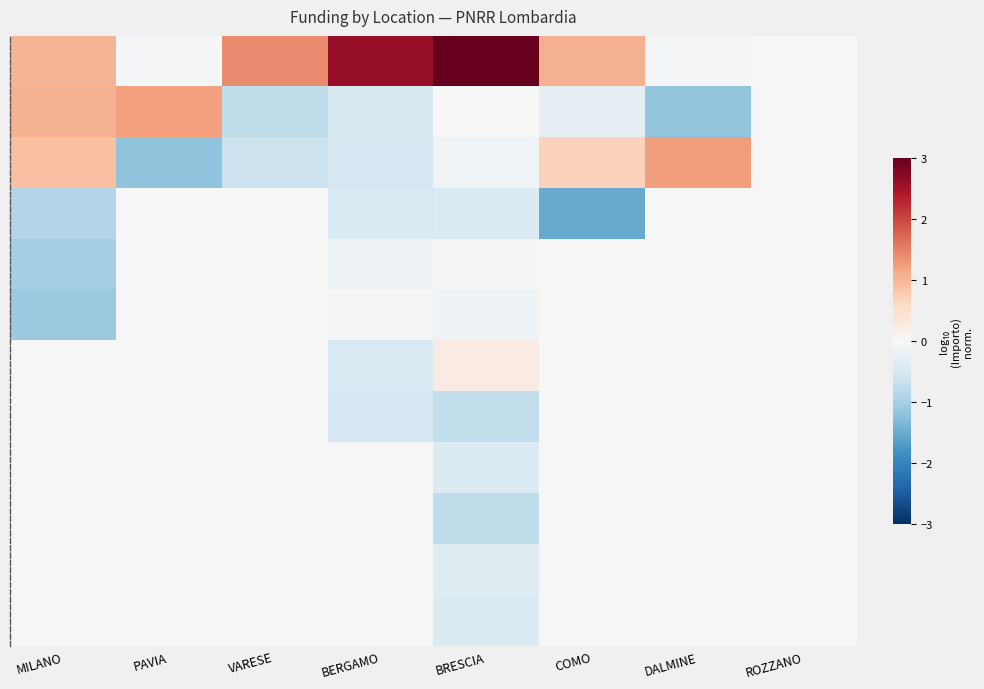

Which category has the lowest value across all series?

COMO